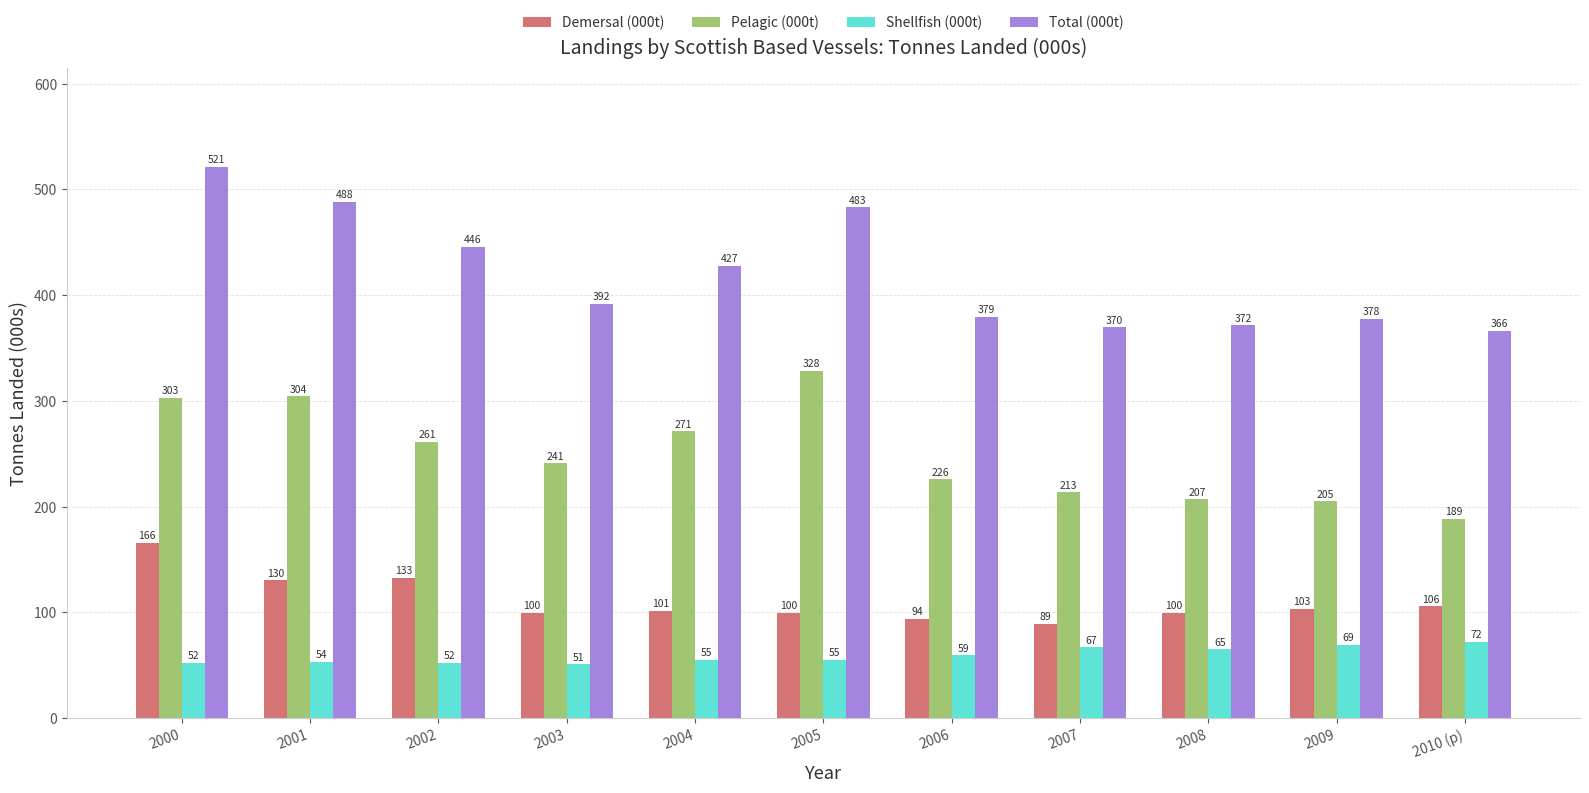

Which series has the largest total across all categories?

Total (000t)